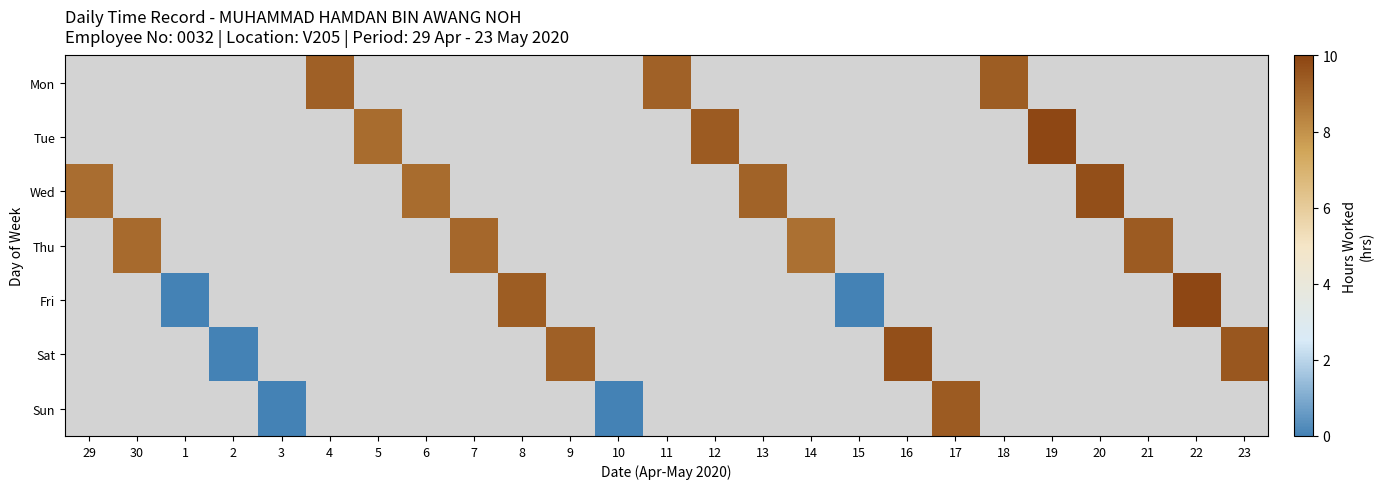

Between 13 and 22, which is larger?

22